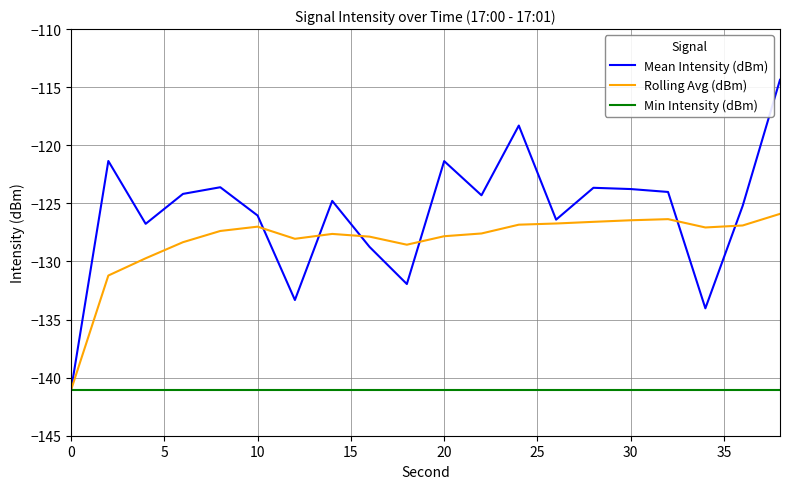

Which series has the largest range (max minus min)?

Mean Intensity (dBm)